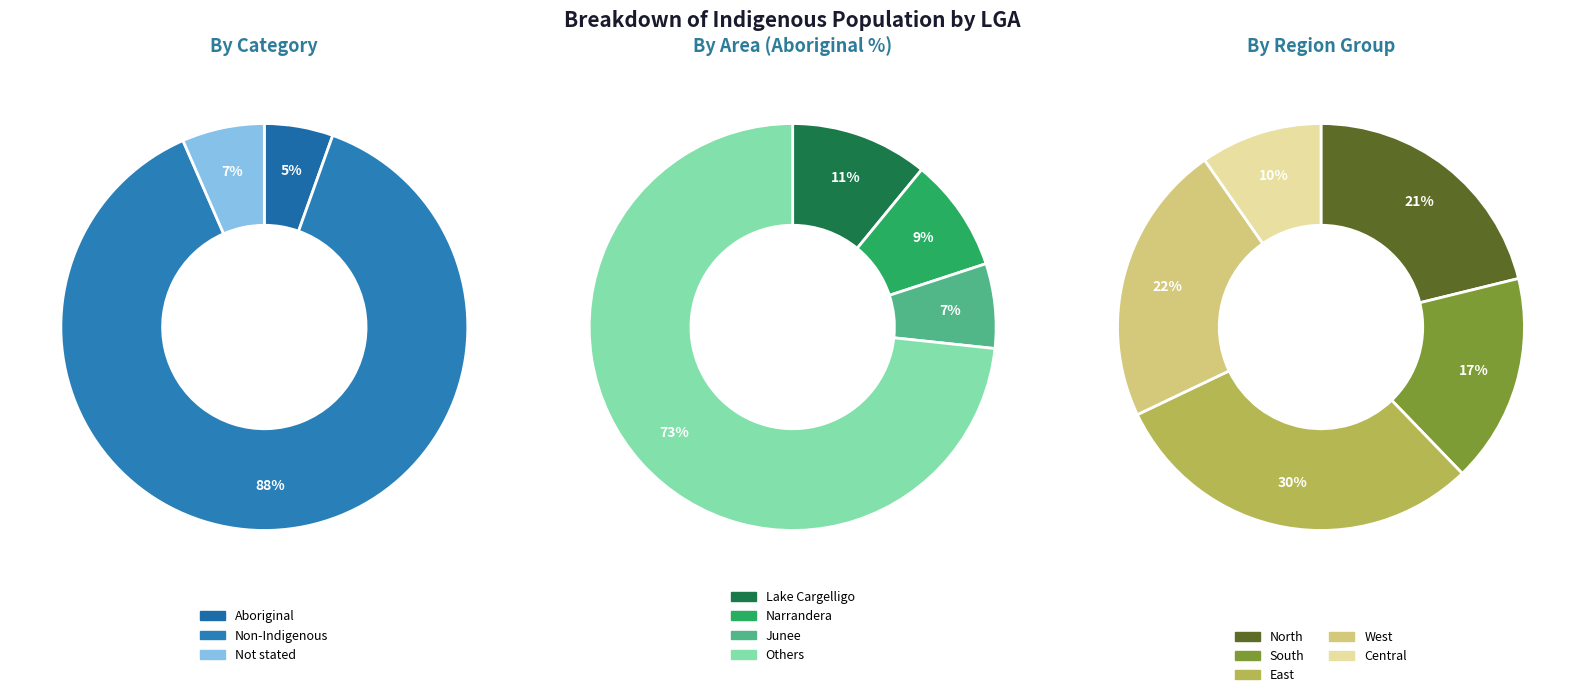

Is there a majority slice in this chart?

No